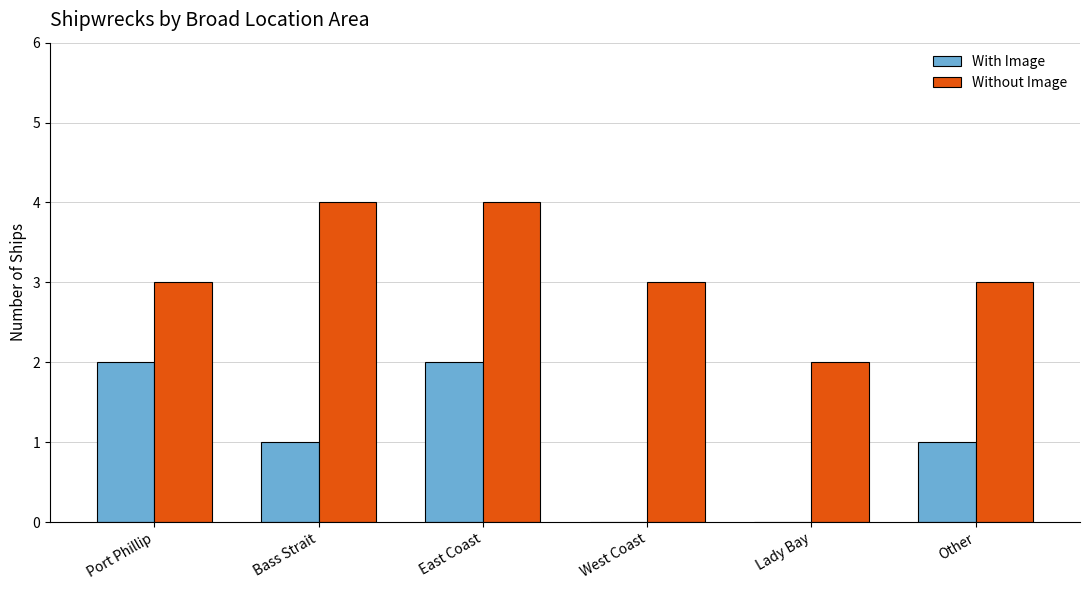

The With Image series shows 1 at Lady Bay. True or false?

False